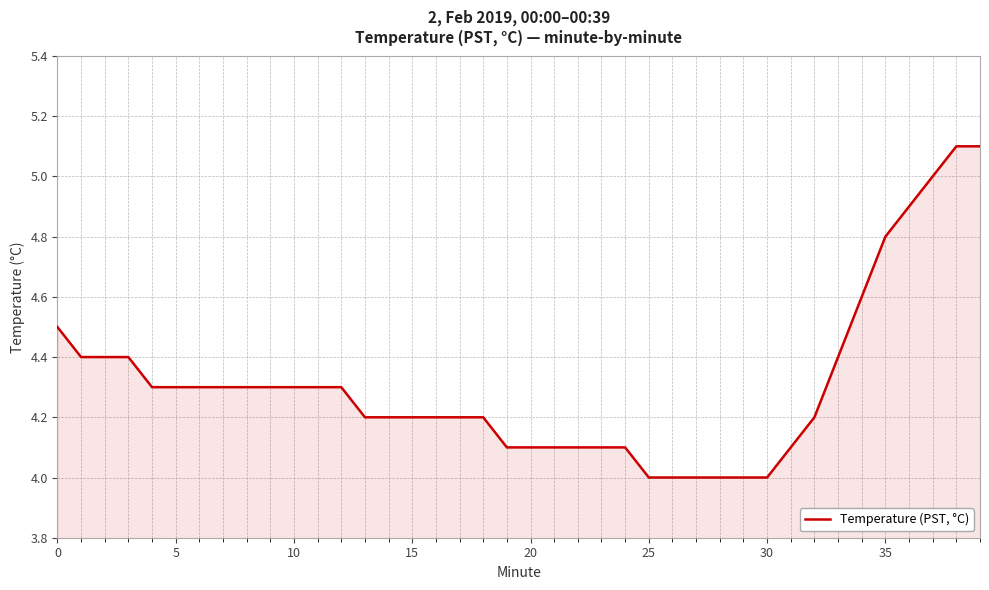

What is the minimum value shown in the chart?

4.0